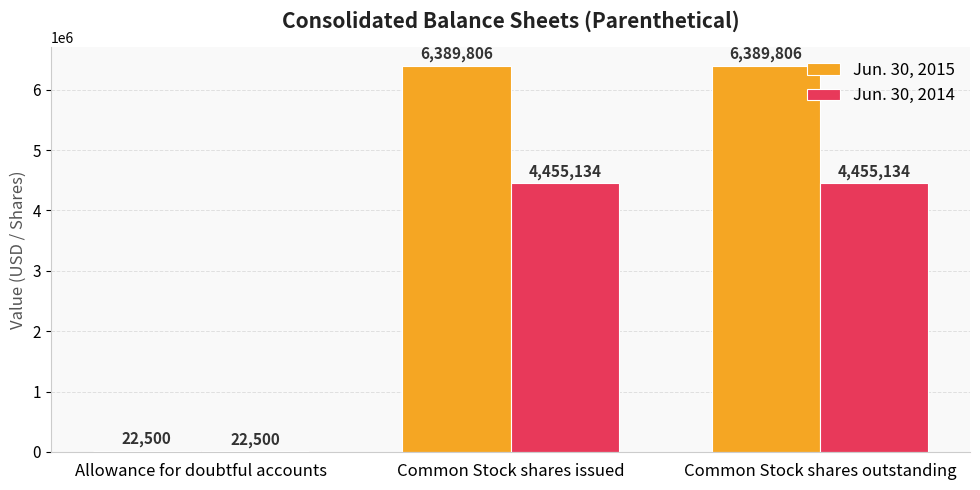

List the series in order of their overall mean, lowest first.

Jun. 30, 2014, Jun. 30, 2015